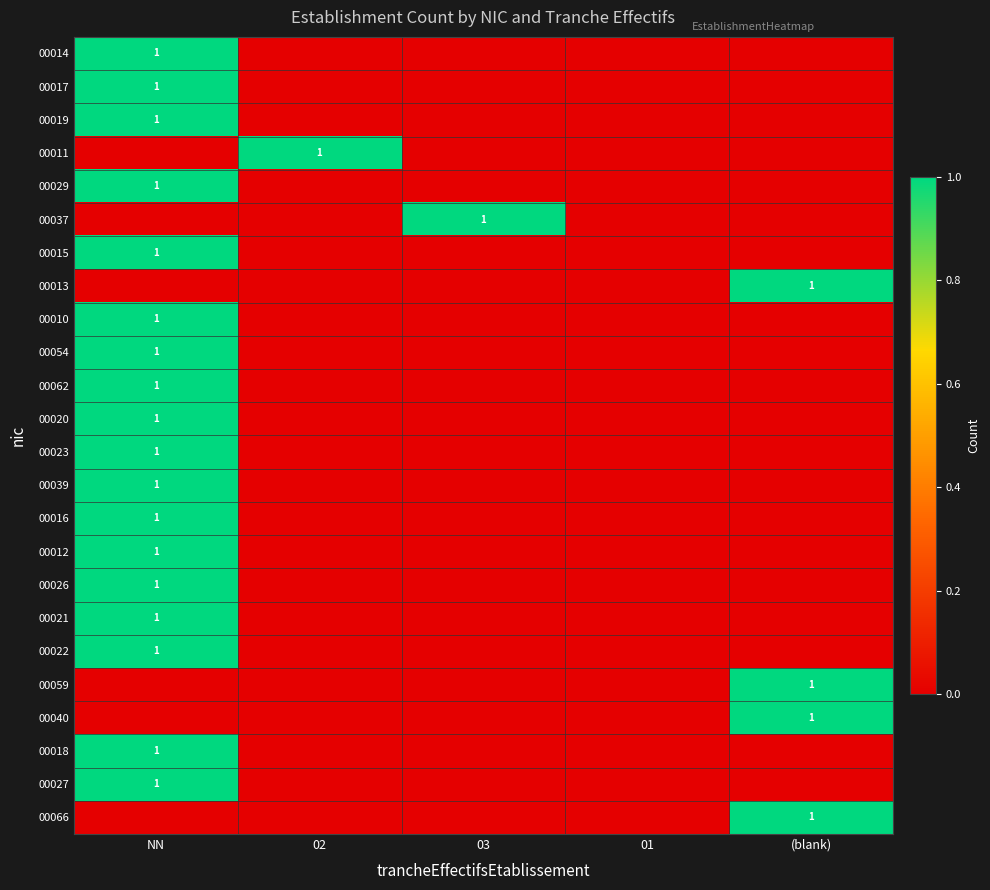

Count the number of data series in this chart.

24